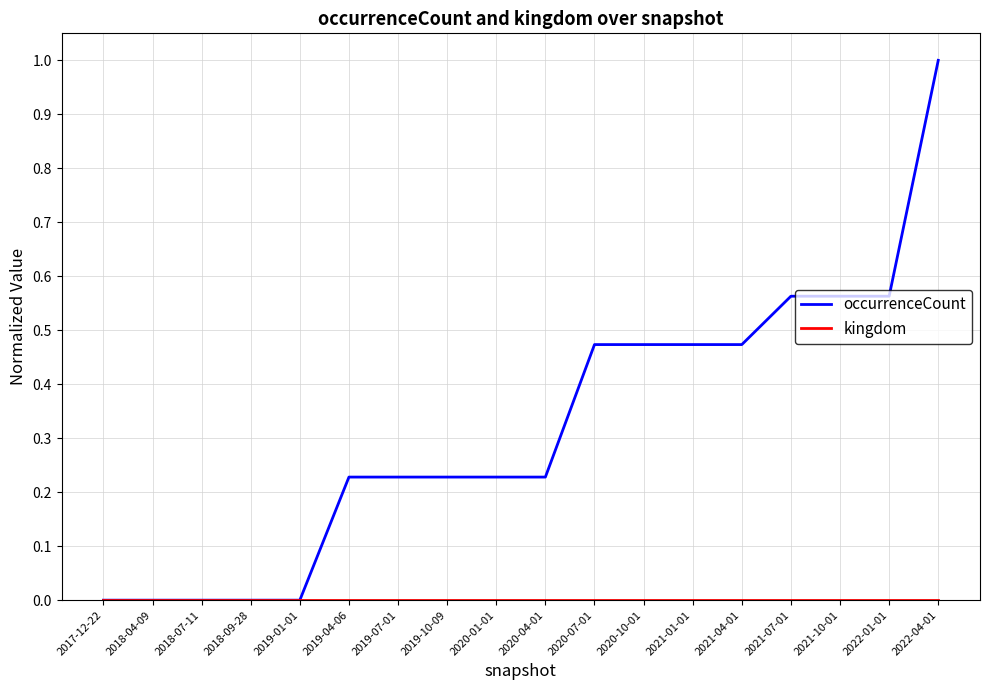

Is it true that occurrenceCount equals 0.3 at 2021-04-01?

False